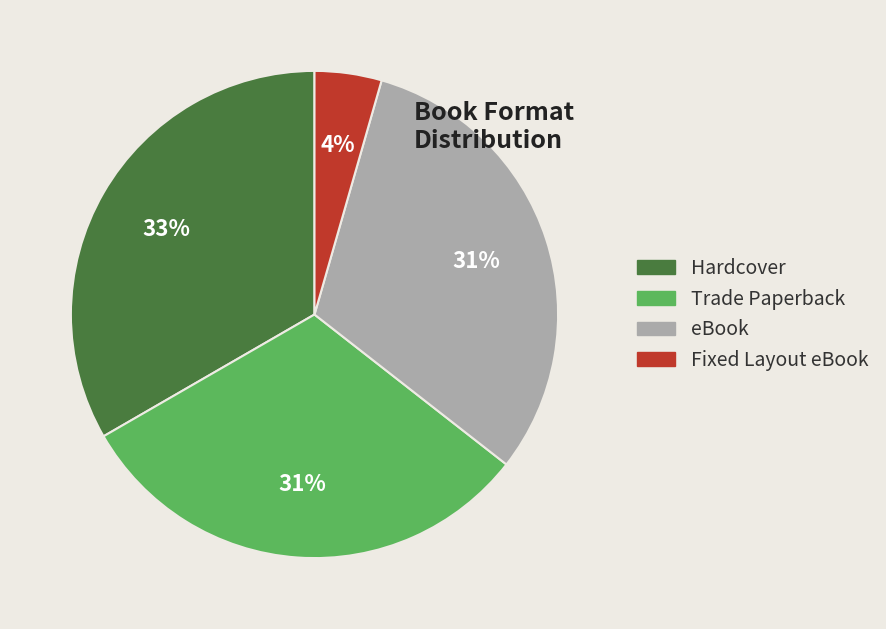

How many slices are in this pie chart?

4